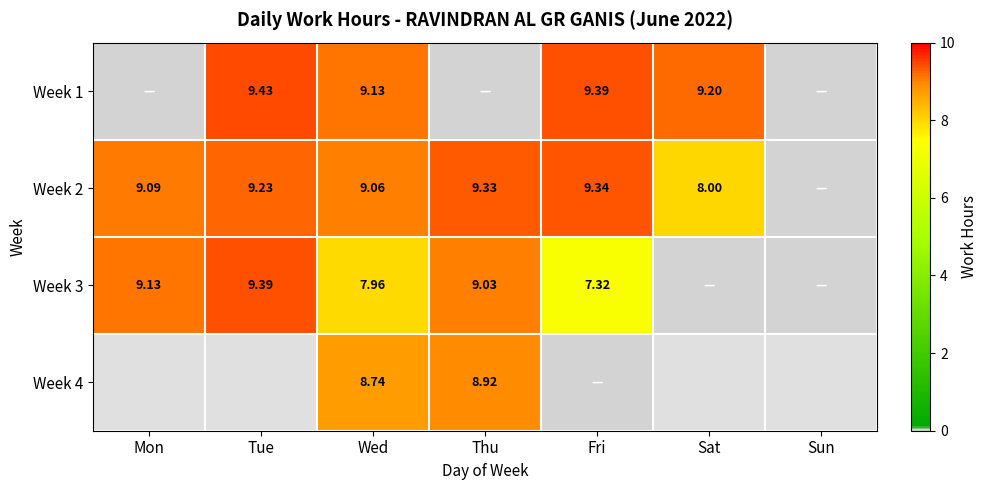

How many categories are shown in the chart?

7